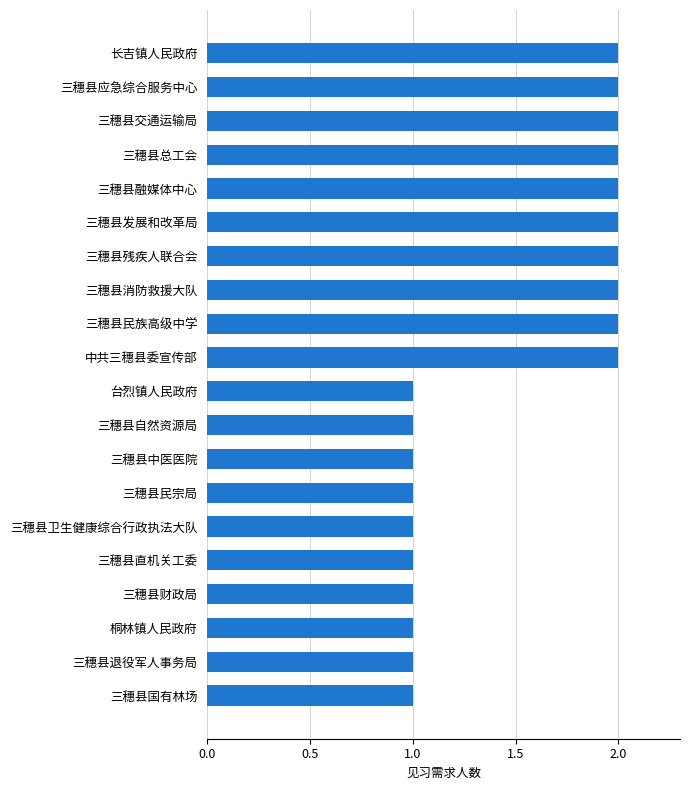

What is the ratio of the value at 三穗县应急综合服务中心 to the value at 三穗县融媒体中心?

1.0